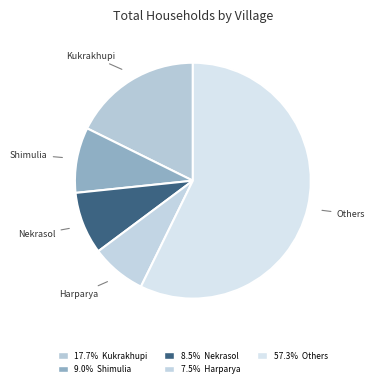

How many segments does this pie chart have?

5